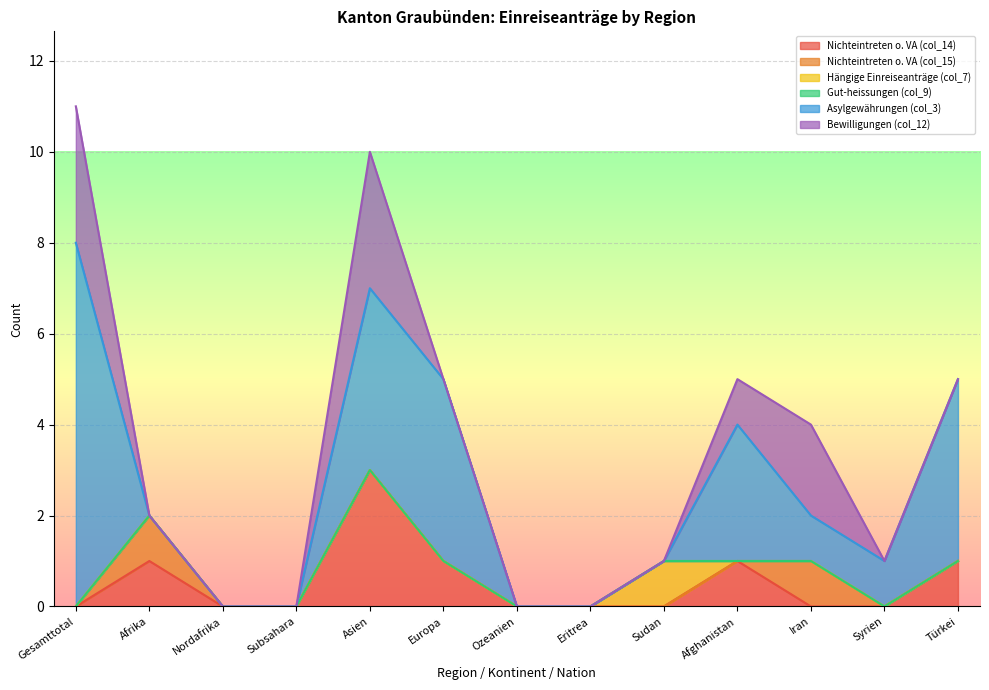

True or false: Asylgewährungen (col_3) has more than 0 points higher than both neighbors.

True